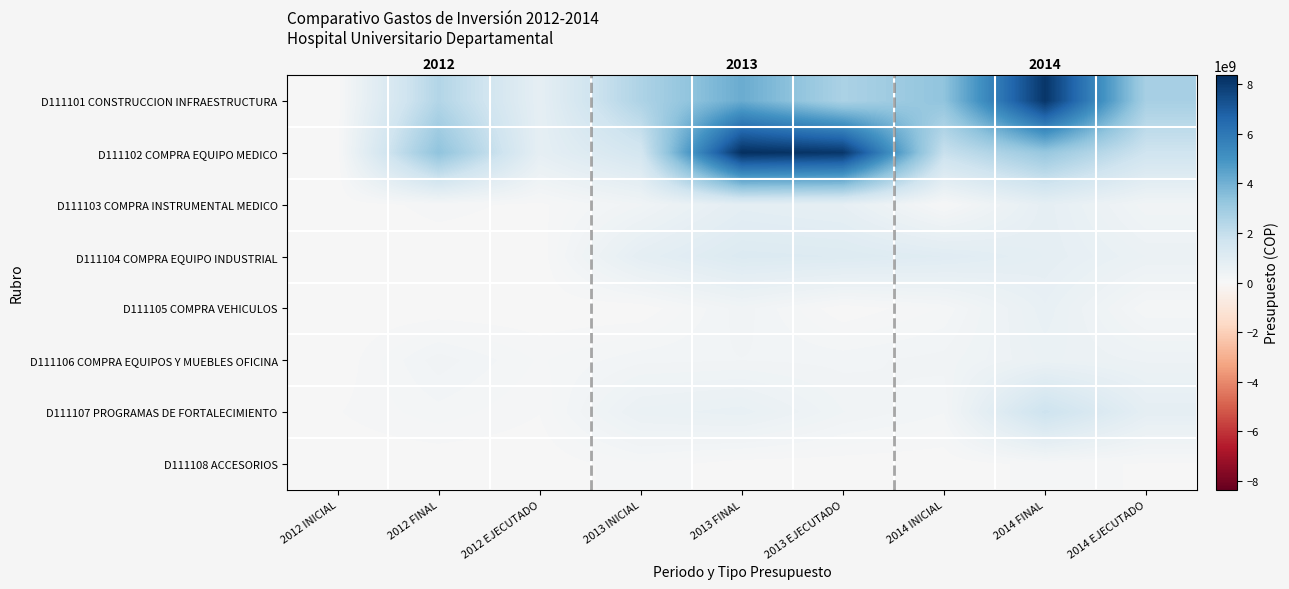

Which label corresponds to the smallest value in the chart?

2012 EJECUTADO